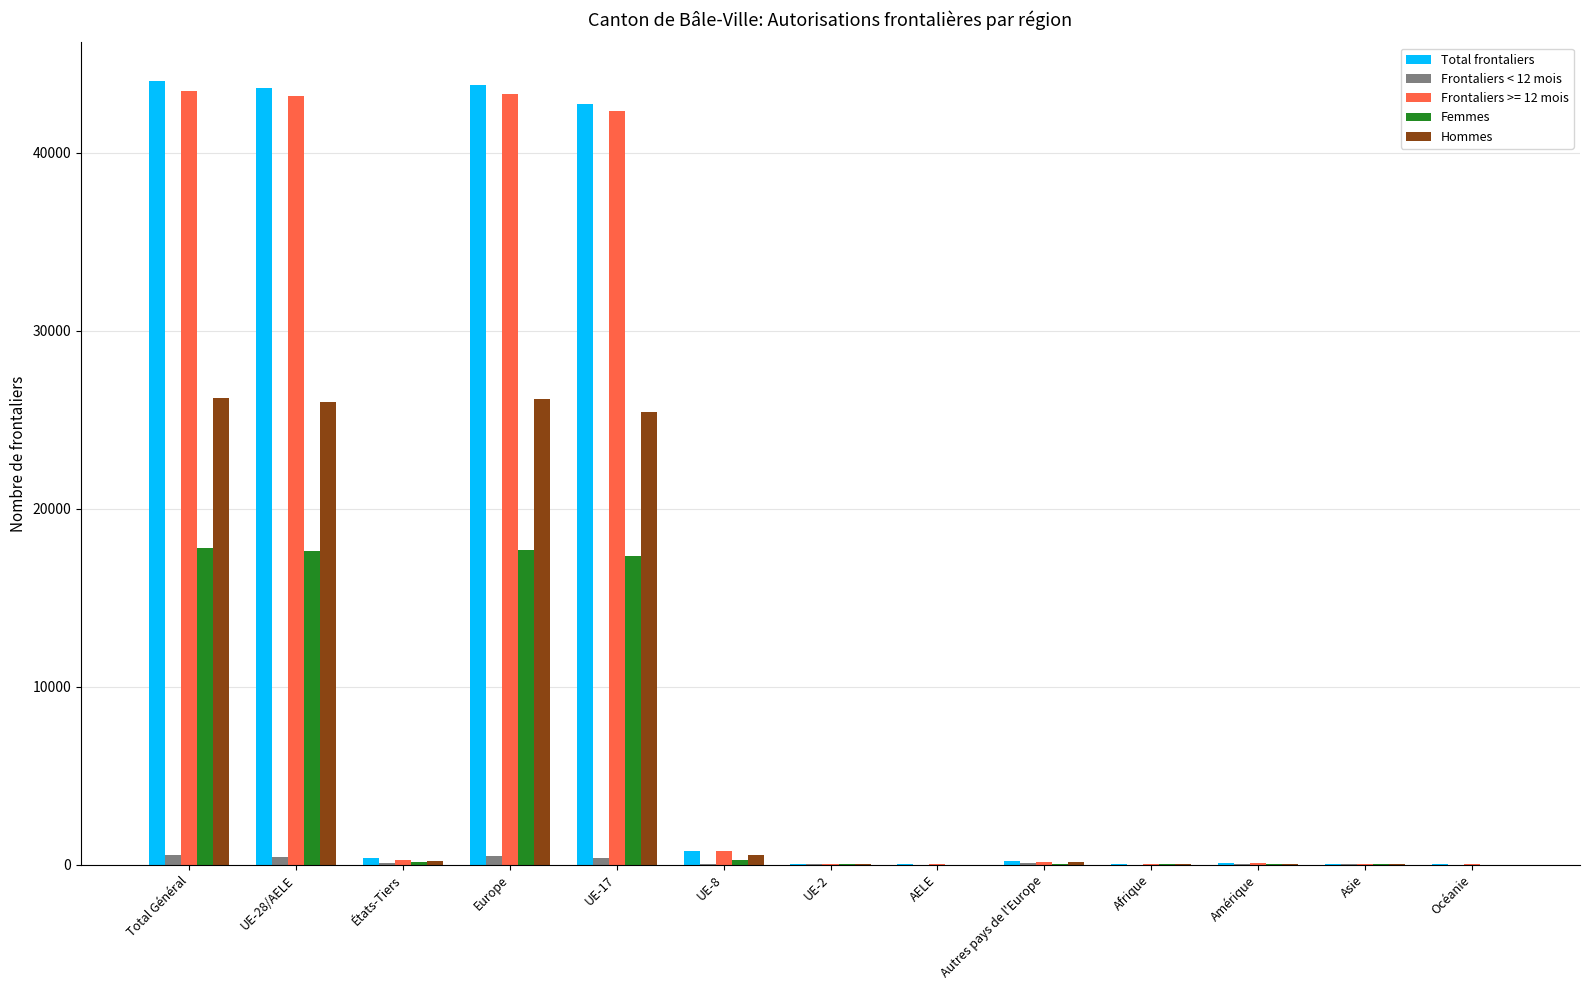

What is the greatest value displayed?

43990